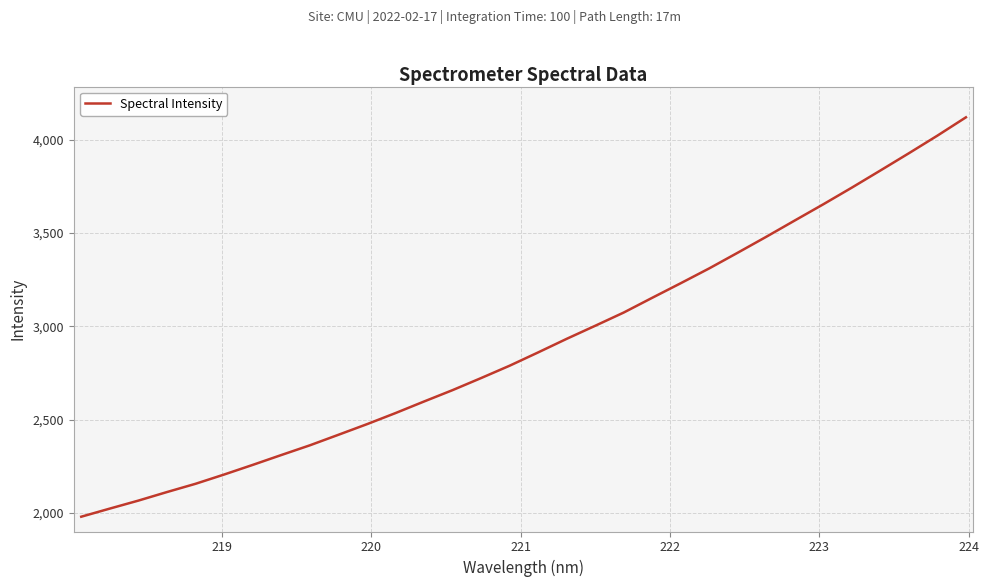

What is the greatest value displayed?

4119.8